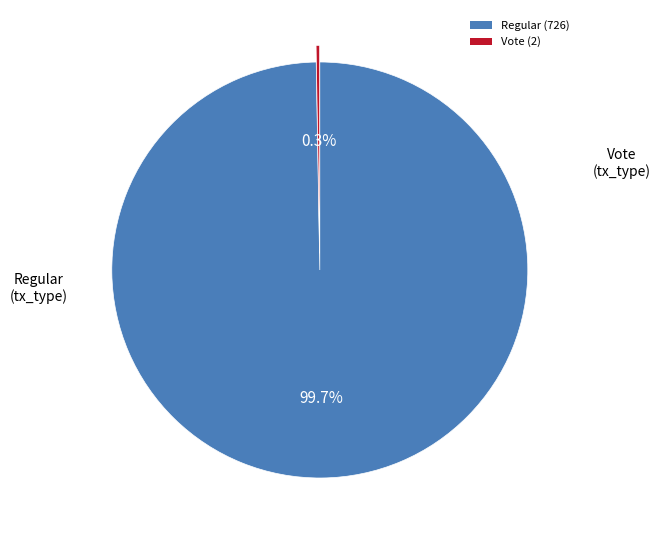

To the nearest percent, what is the average slice percentage?

50%